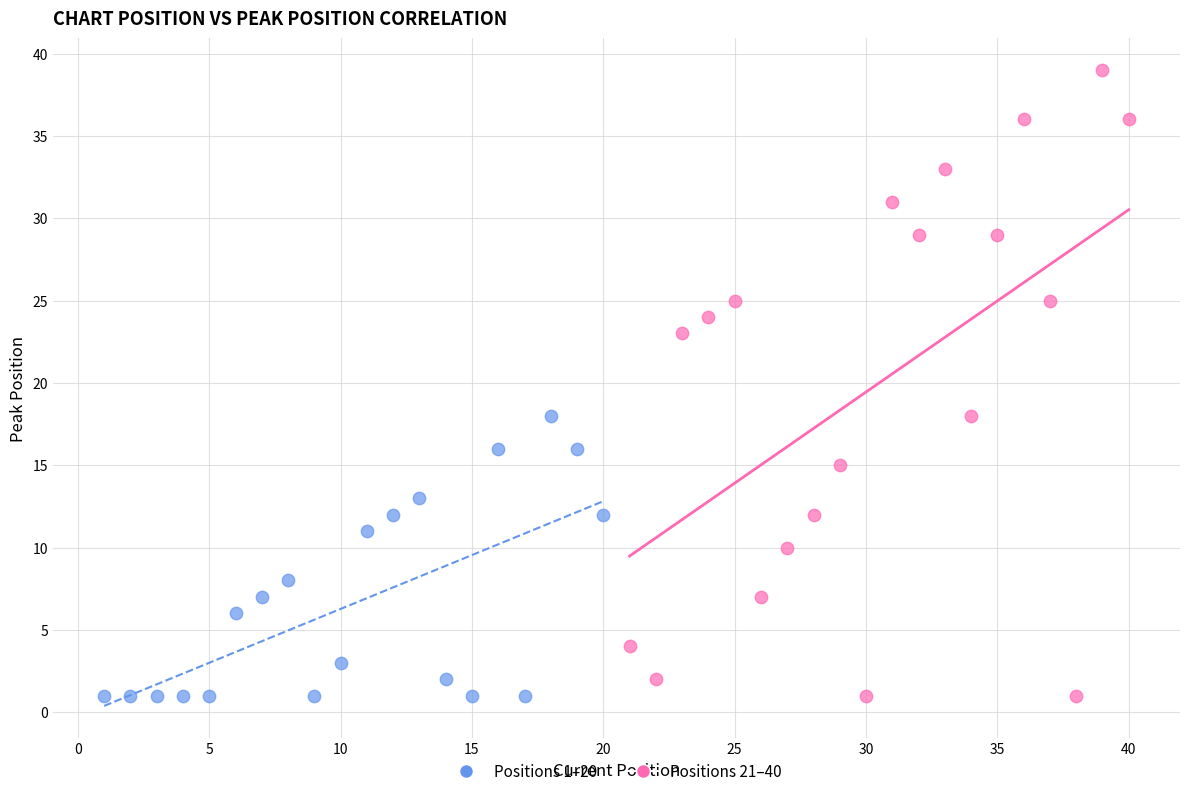

Which series reaches the maximum Y coordinate?

Positions 21–40